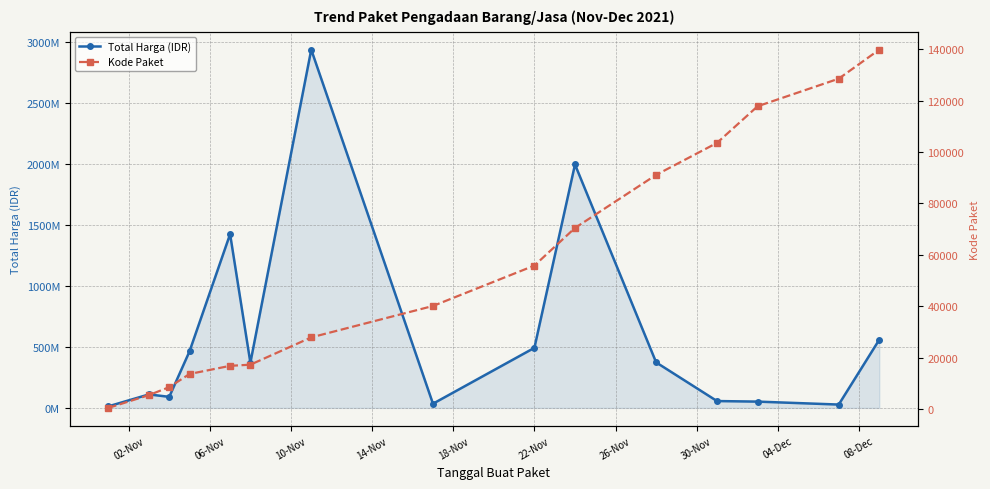

Rank the series by their average value, from highest to lowest.

Total Harga (IDR), Kode Paket